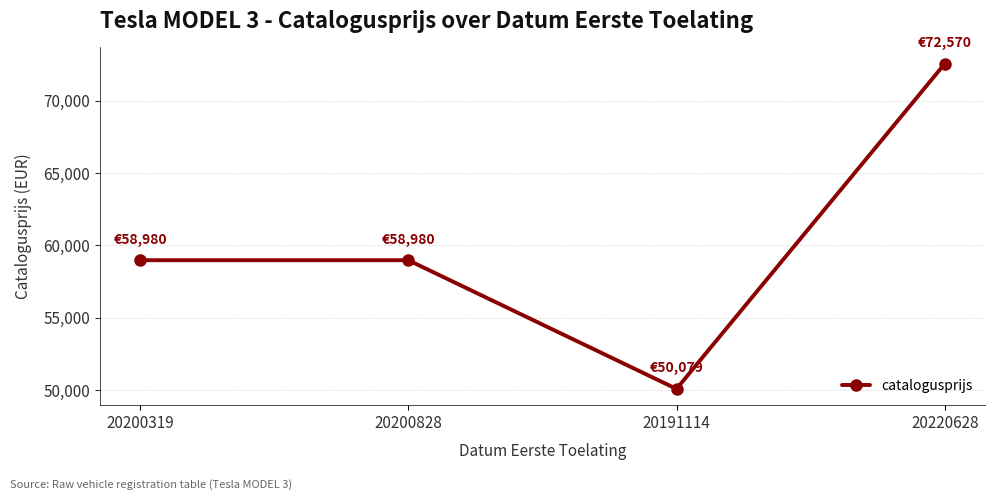

What is the maximum value shown in the chart?

72570